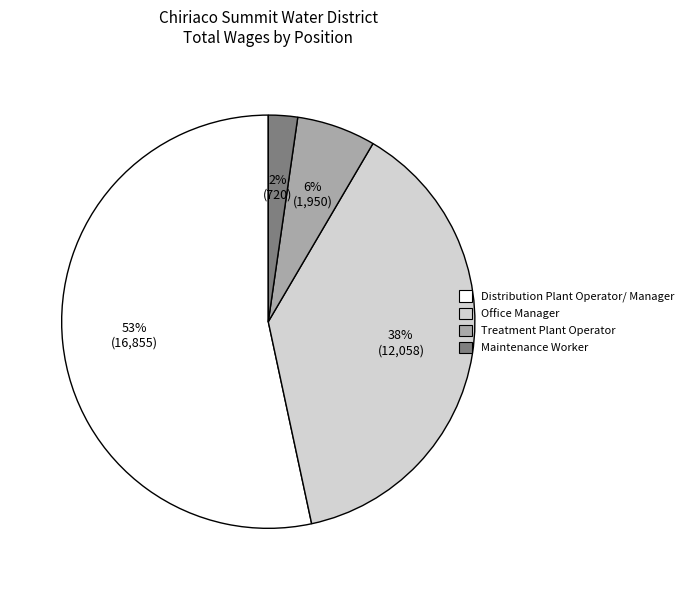

How many segments does this pie chart have?

4